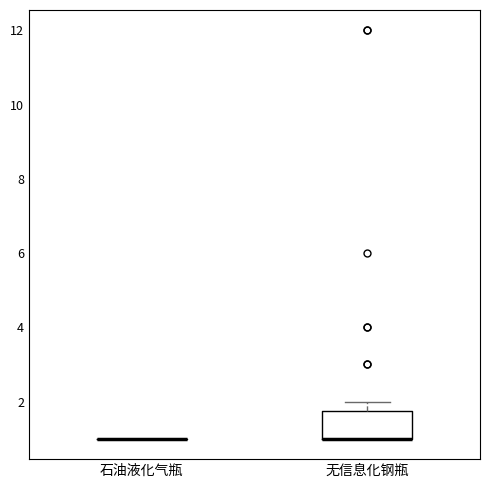

Comparing the boxes themselves (not the whiskers), which one is the tallest?

无信息化钢瓶